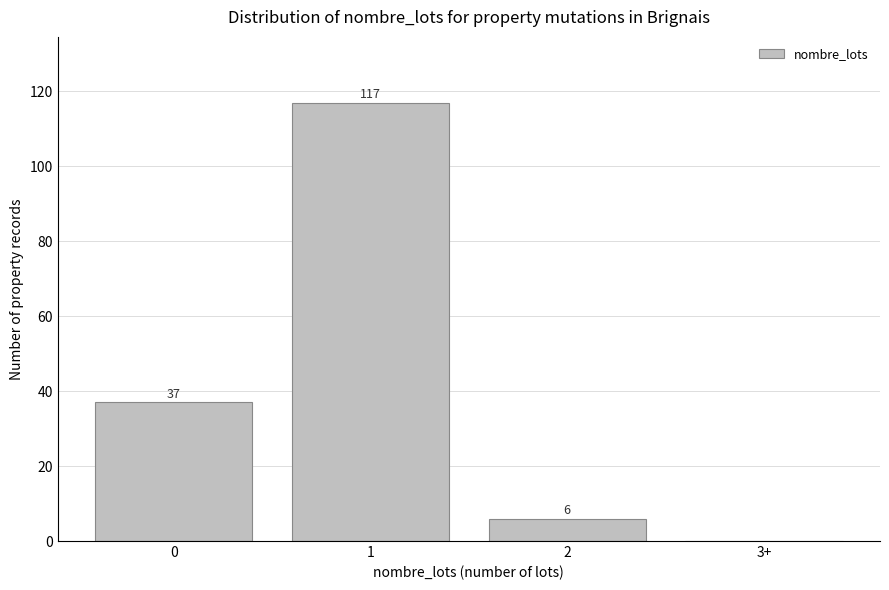

Reading left to right, extract all data points from this chart.

0=37	1=117	2=6	3+=0